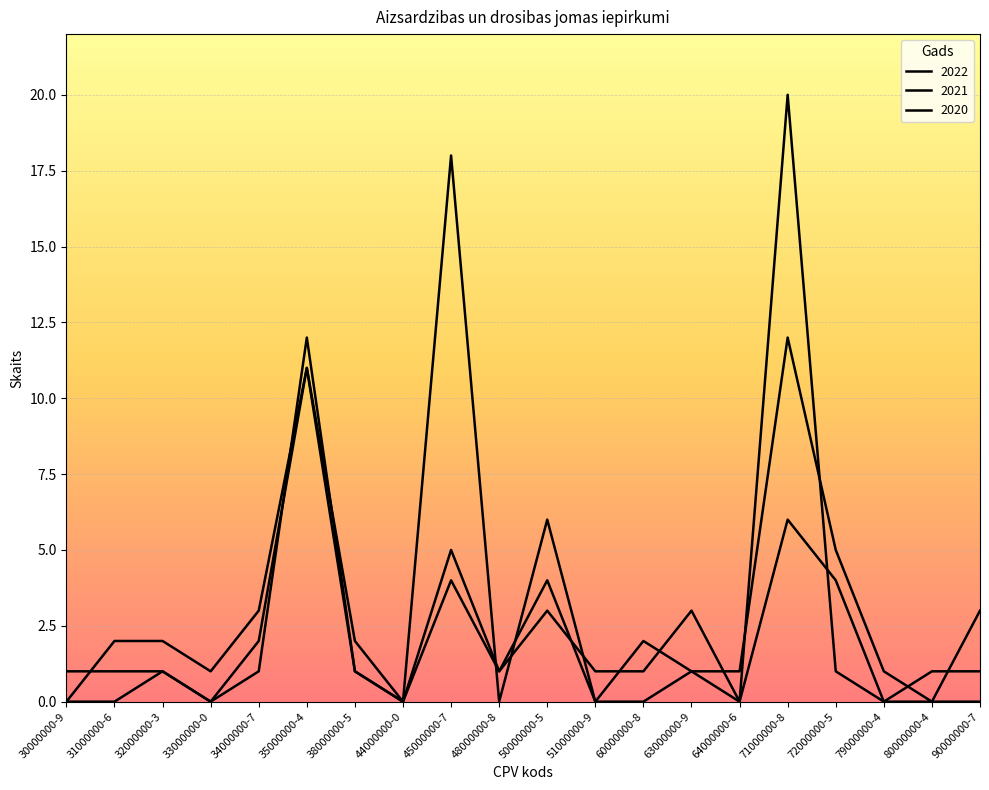

What is the sum of the 2022 values at 71000000-8 and 48000000-8?

12